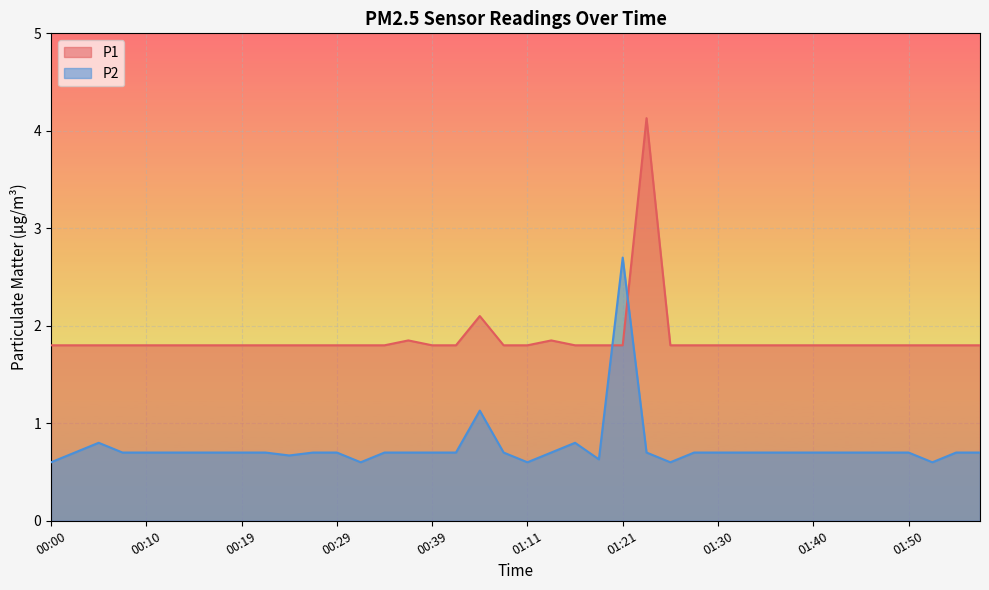

Is the value of P1 at 01:35 greater than the value of P2 at 01:33?

Yes